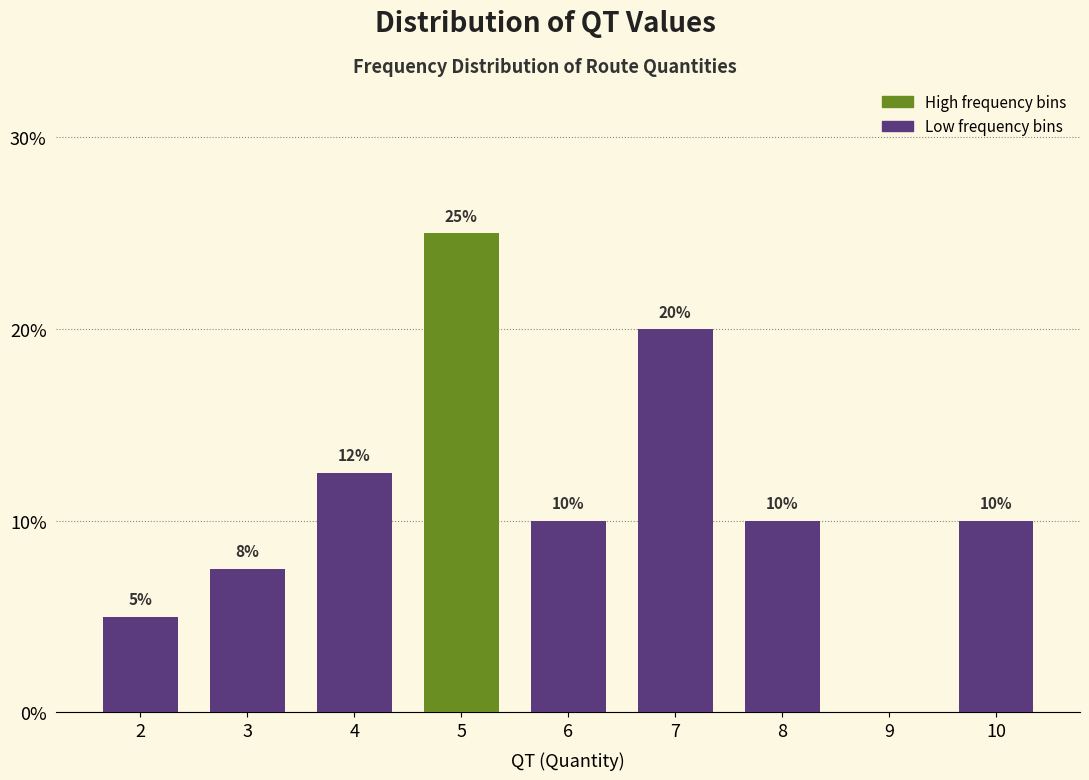

What is the sum of all values?

100.0